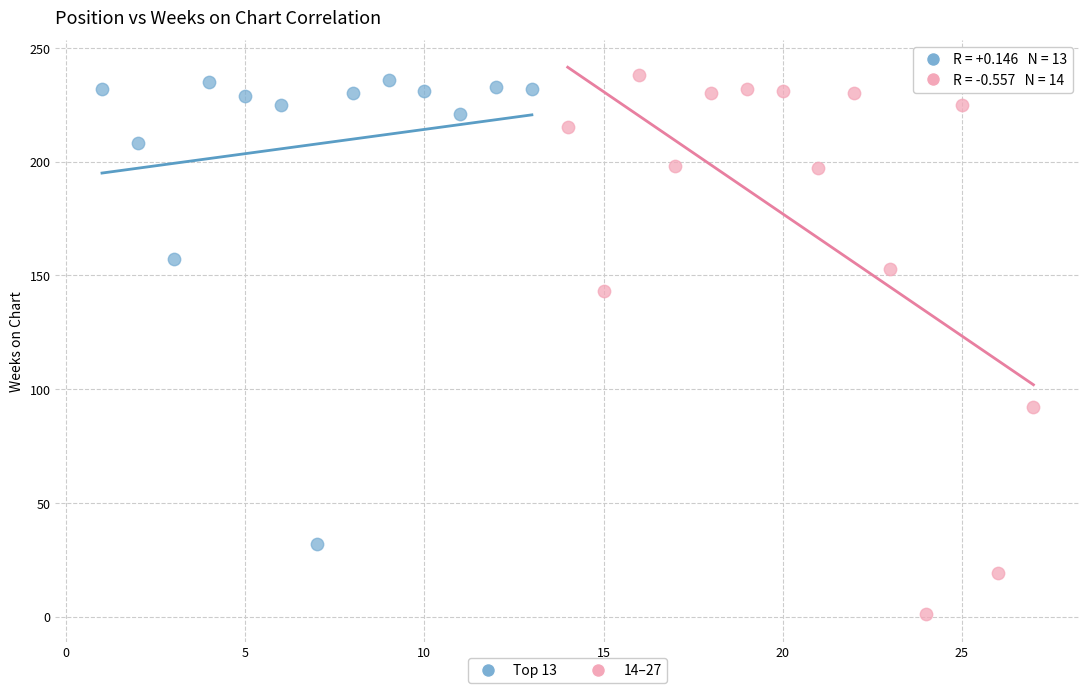

Which series reaches the minimum Y coordinate?

14–27